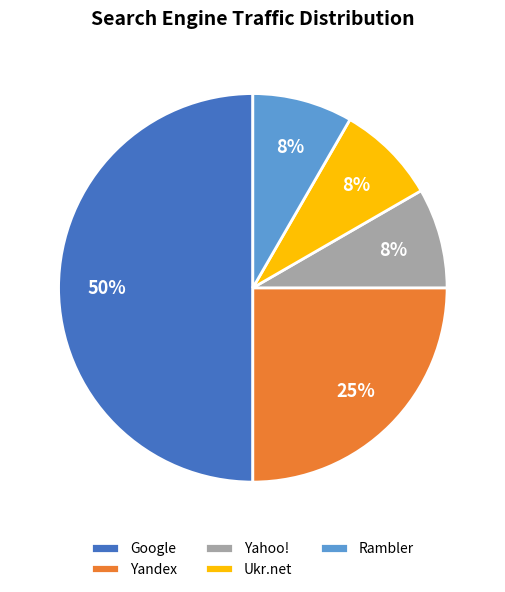

Combined, do Rambler and Google account for over 50%?

Yes